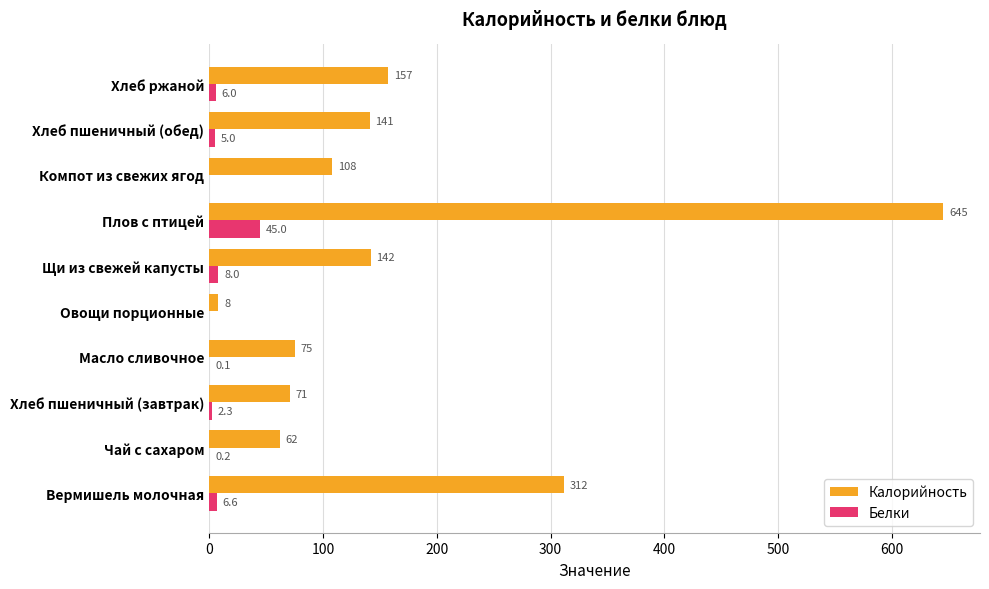

Which label corresponds to the largest value in the chart?

Плов с птицей